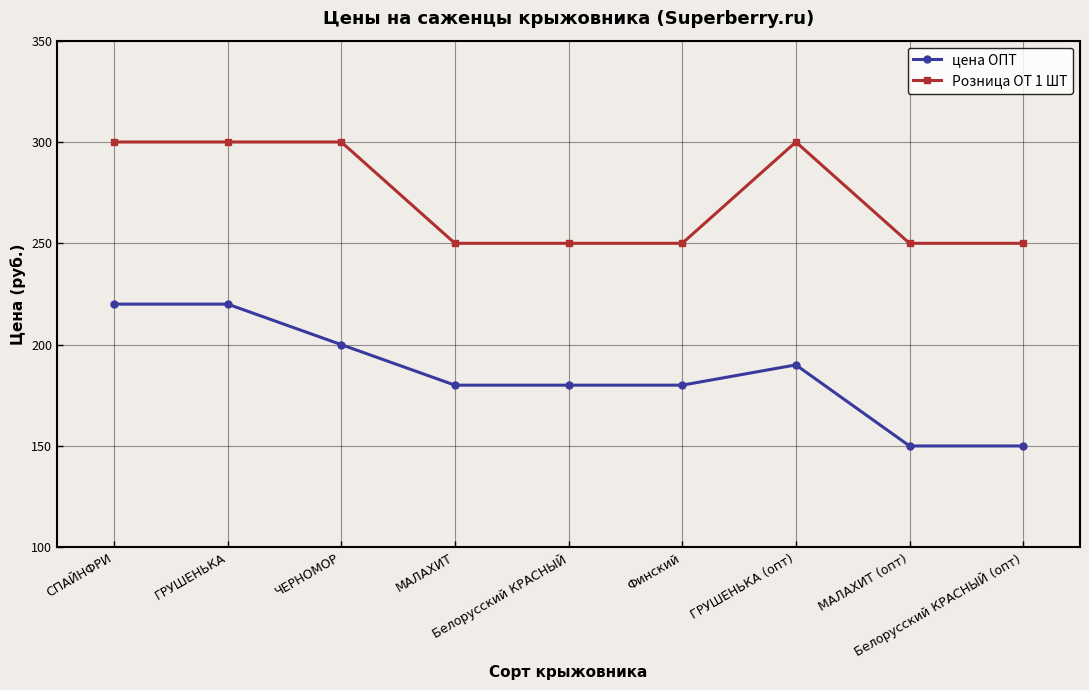

What position from the right is ЧЕРНОМОР?

7